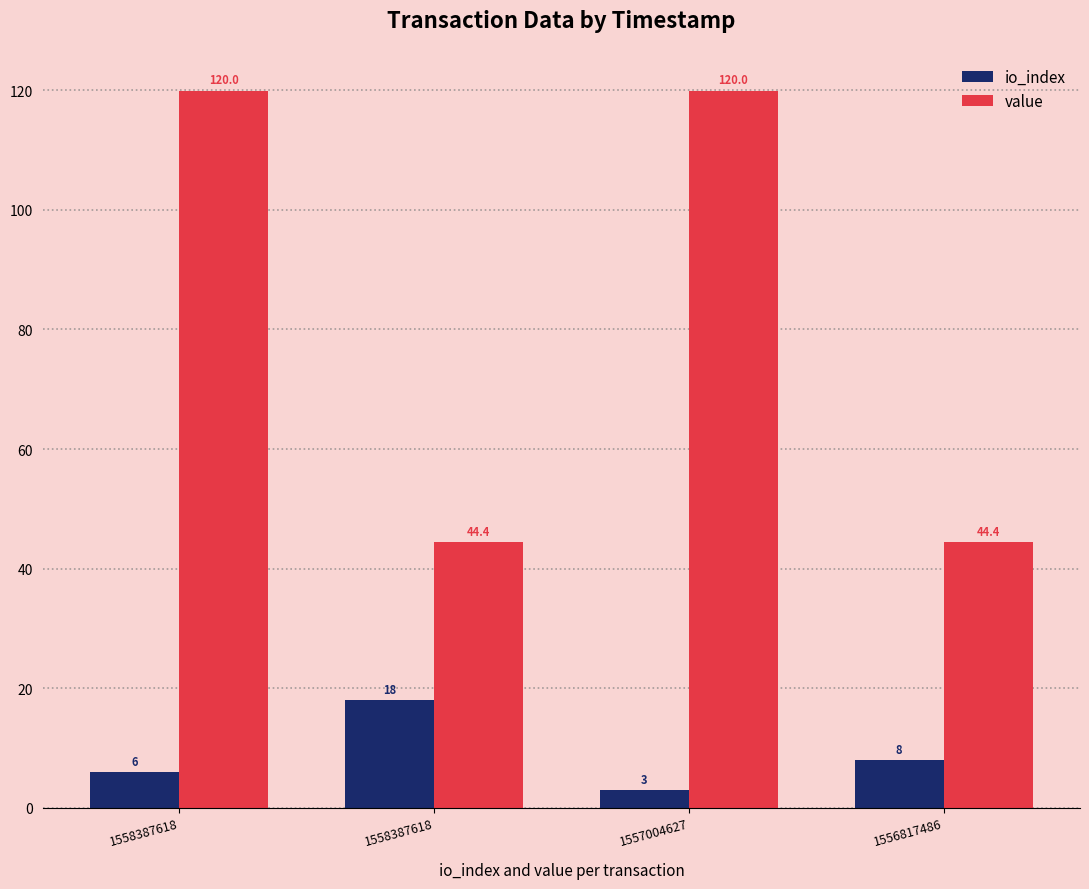

The value series shows 214.6 at 1558387618. True or false?

False